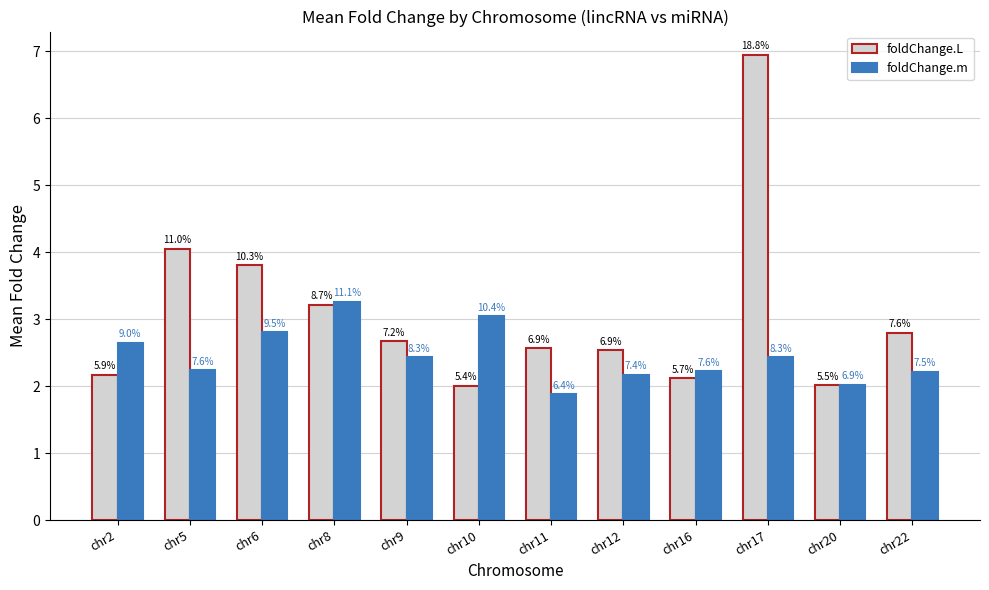

What is the value of the foldChange.m bar at the 1st from the left?

2.6